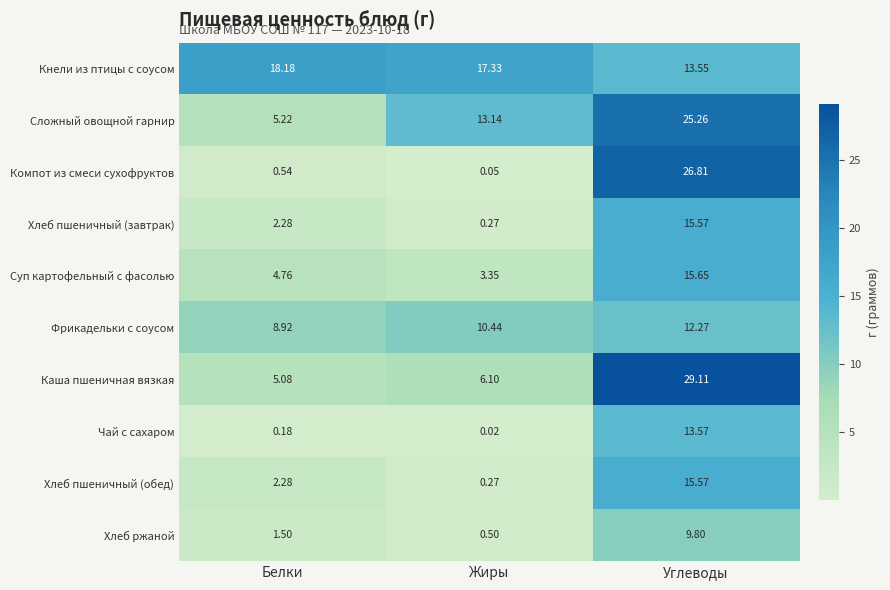

Between Белки and Жиры, which series saw the biggest shift?

Сложный овощной гарнир